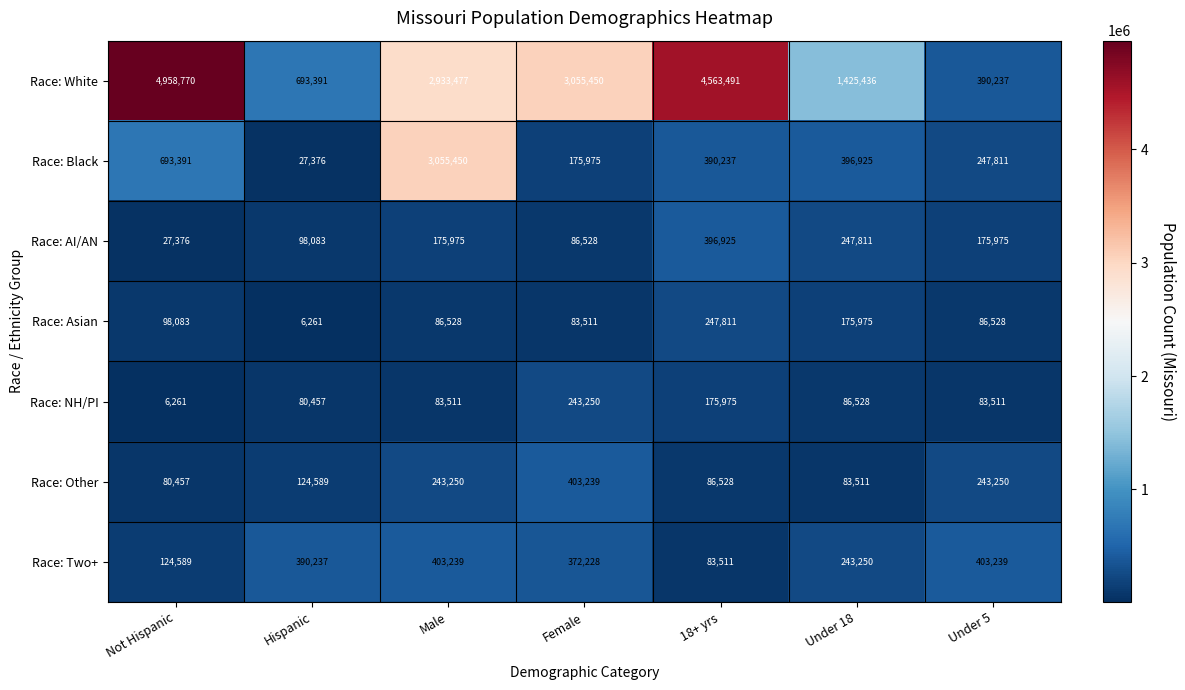

Which series has the largest range (max minus min)?

Race: White